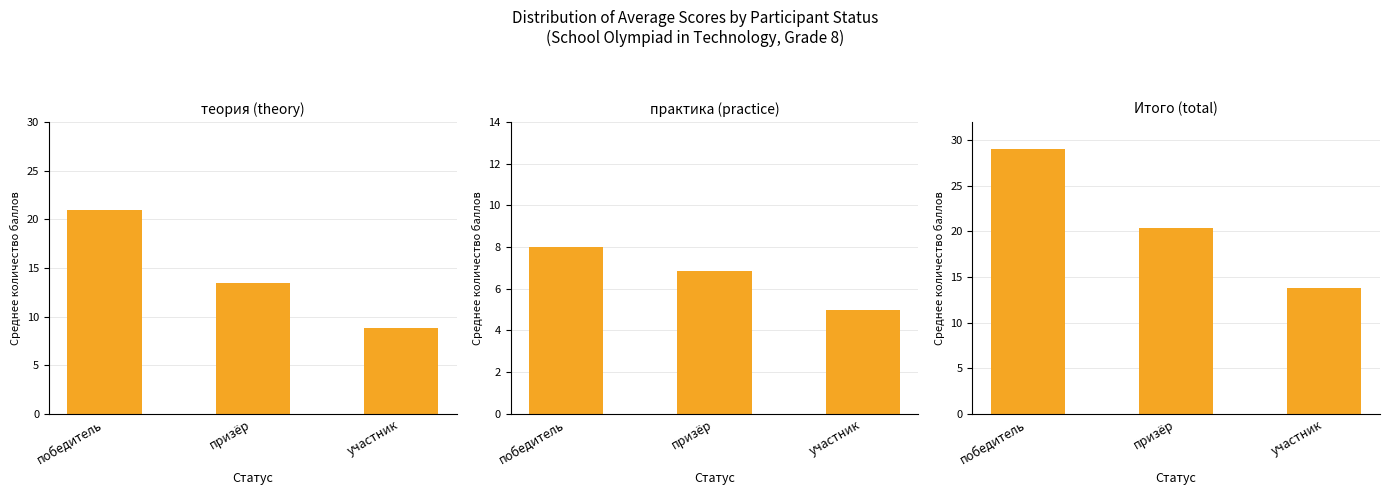

Between участник and победитель, which is larger?

победитель